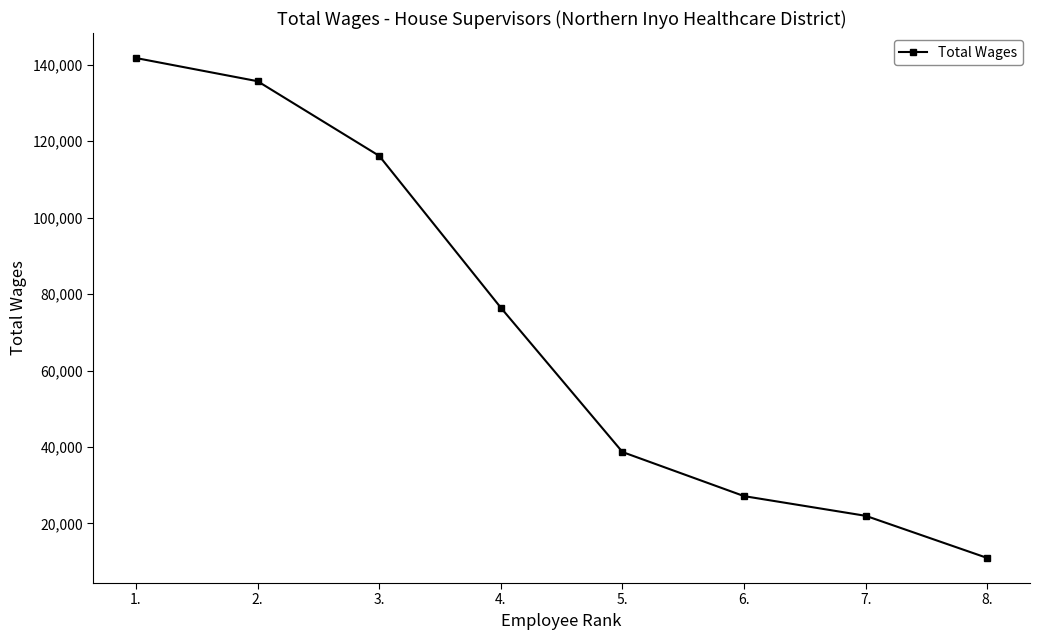

The value at 4. is 126490. True or false?

False